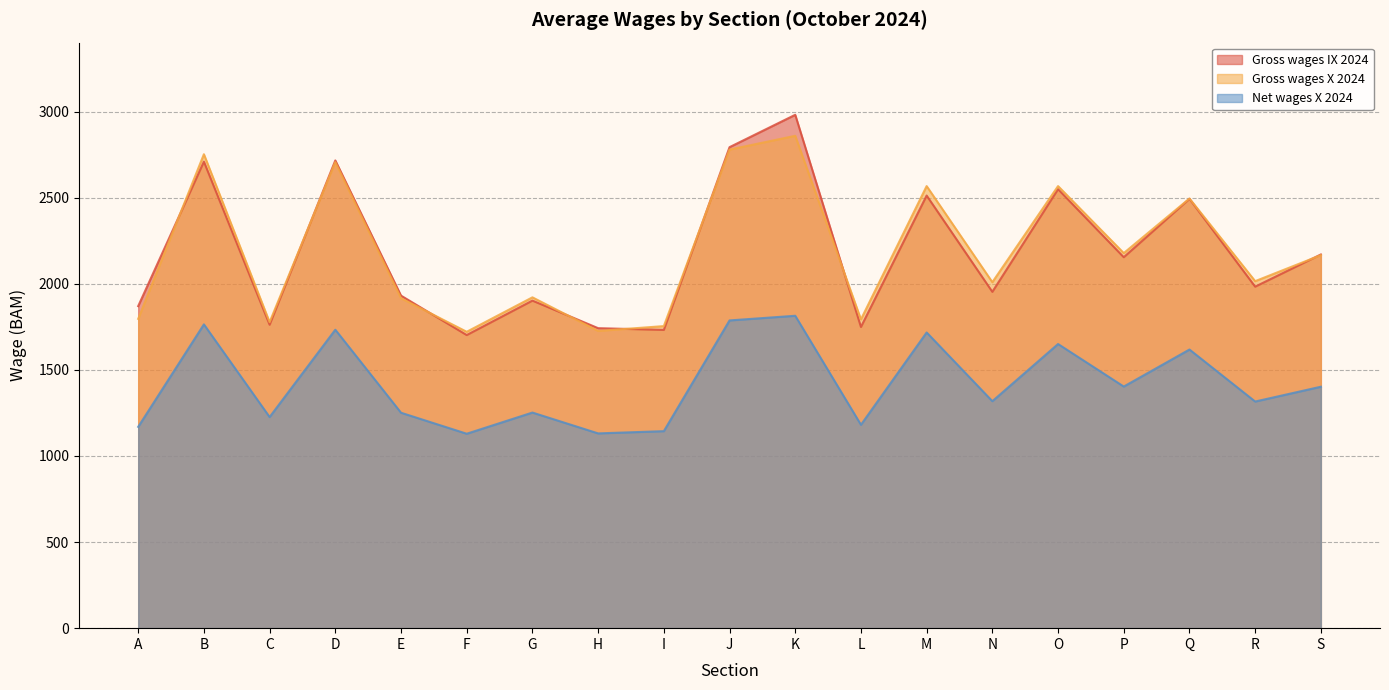

At how many categories does at least one series exceed 2708?

4